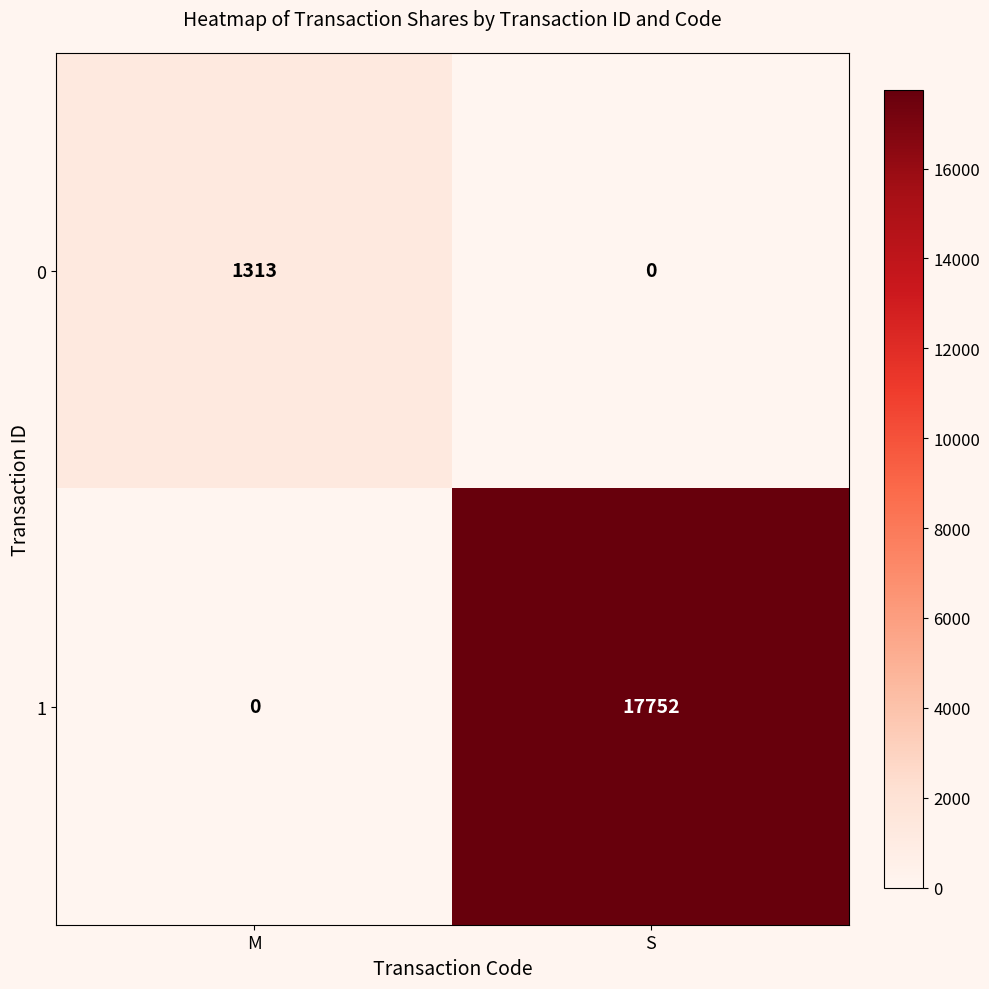

What is the approximate value of 0 at M, to the nearest 10?

1310